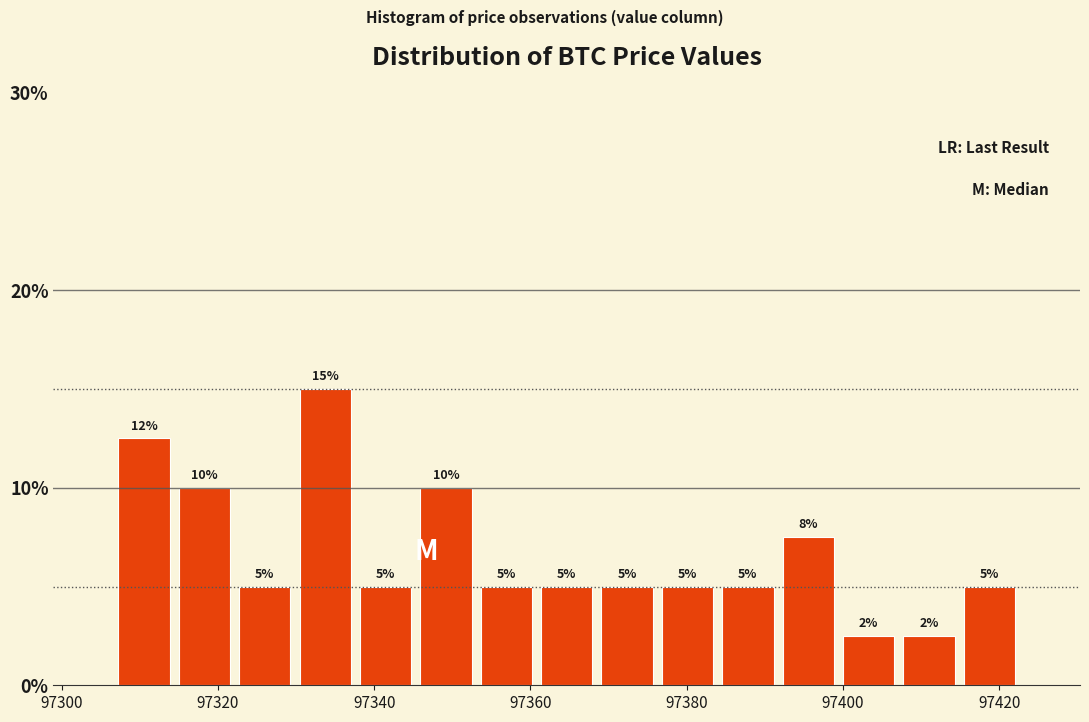

Read against the x-axis, roughly where is the centre of the tallest bar?

97334